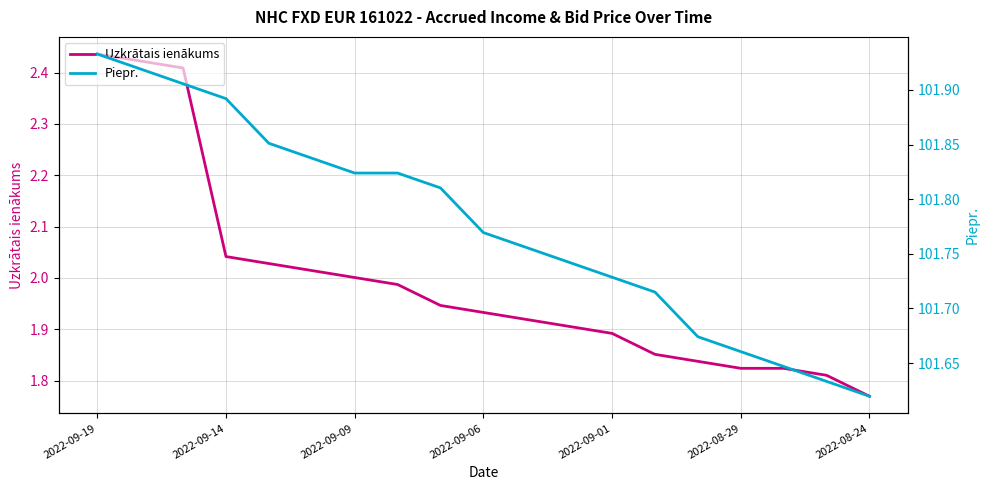

True or false: Piepr. has more than 0 points higher than both neighbors.

False